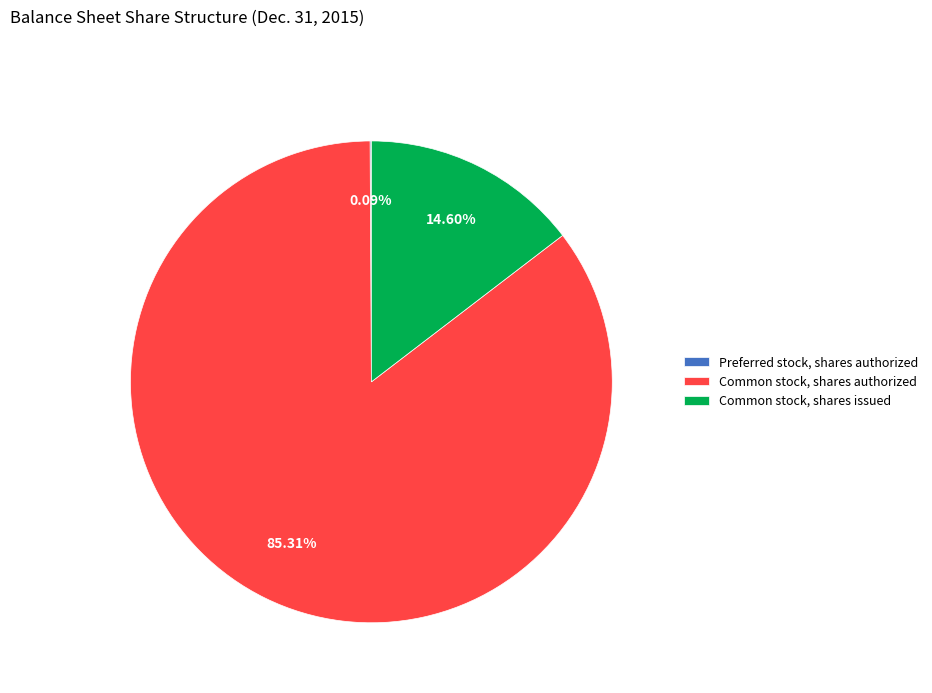

Combined, do Common stock, shares issued and Common stock, shares authorized account for over 50%?

Yes